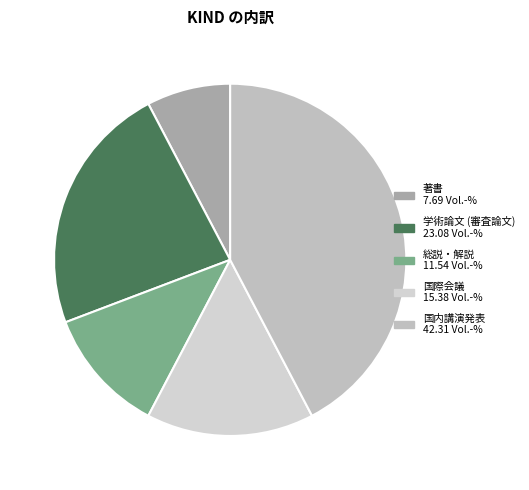

Count the number of slices in the pie.

5